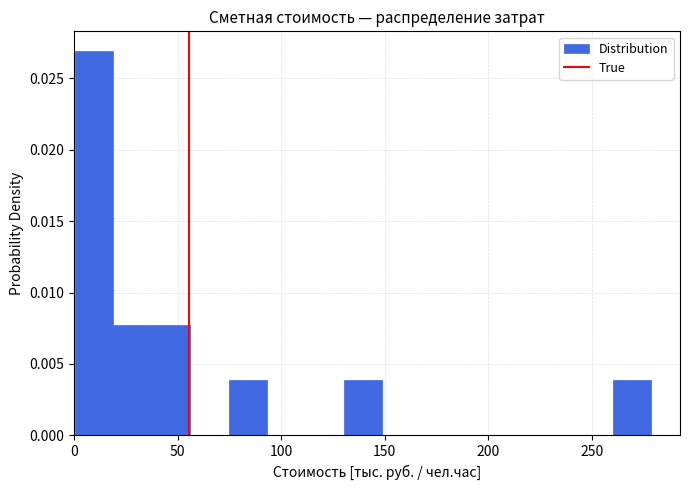

Around what value on the x-axis is the tallest bar? Give the approximate position of its centre, as read against the axis.

10